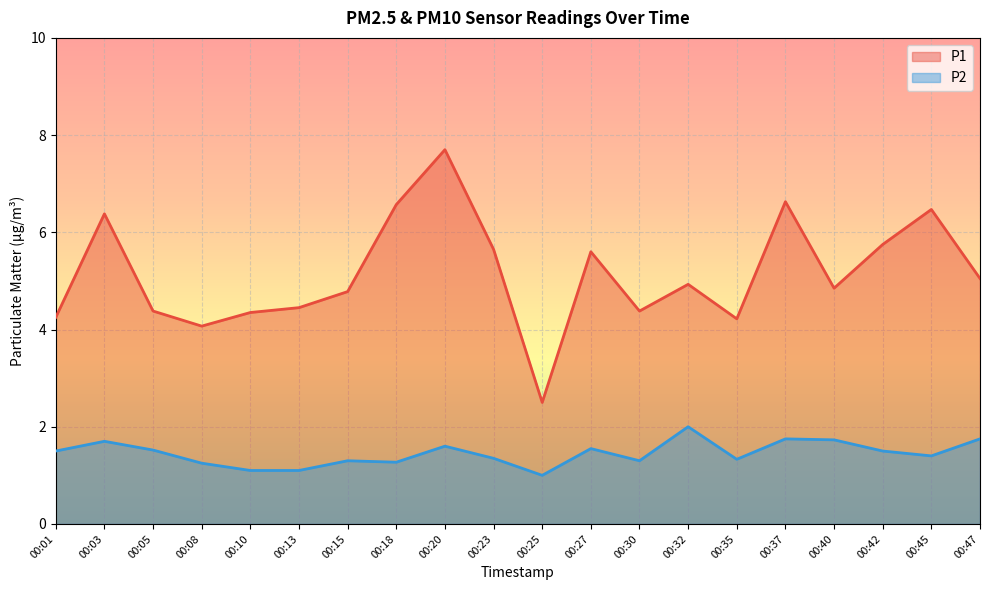

Read the P1 value at 00:23.

5.7